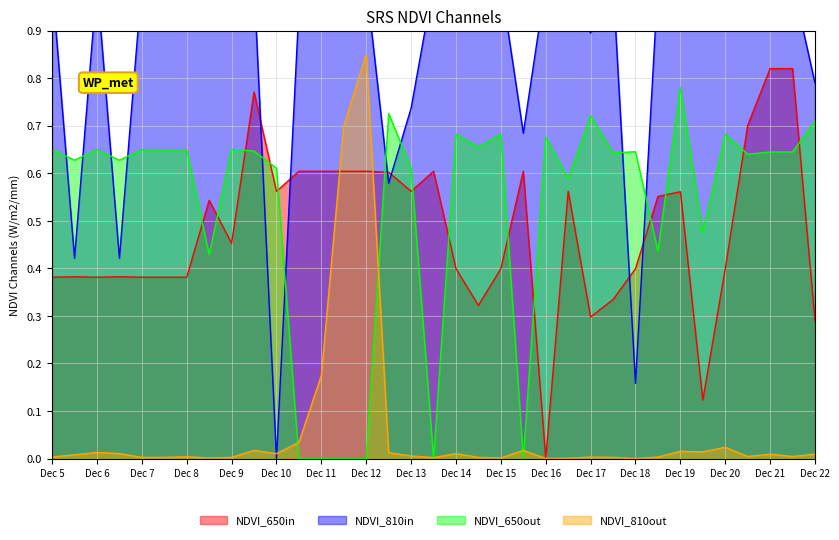

Which category has the lowest value in the NDVI_650in series?

Dec 16